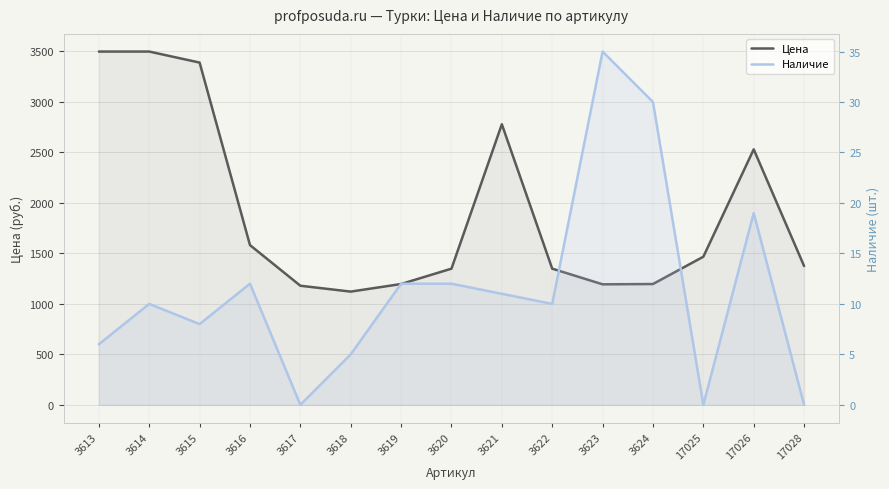

True or false: Цена has a value of 1912 at 17025.

False